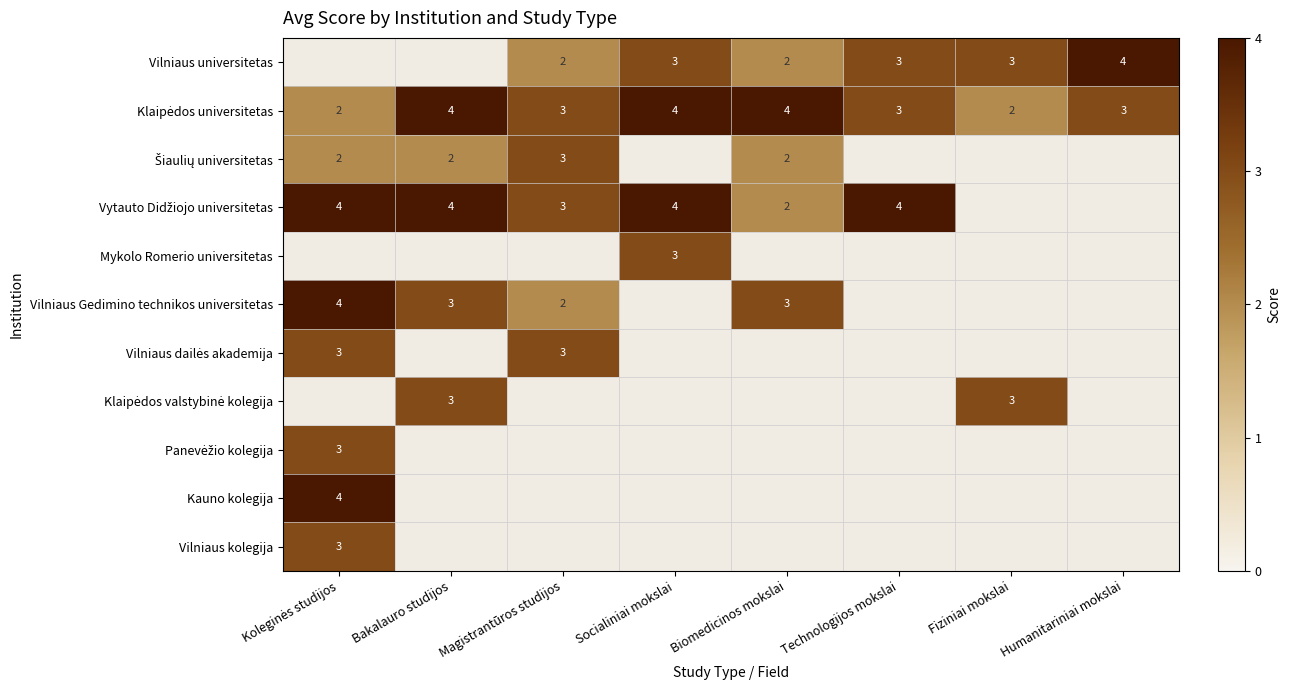

The Vilniaus universitetas series shows 3 at Socialiniai mokslai. True or false?

True